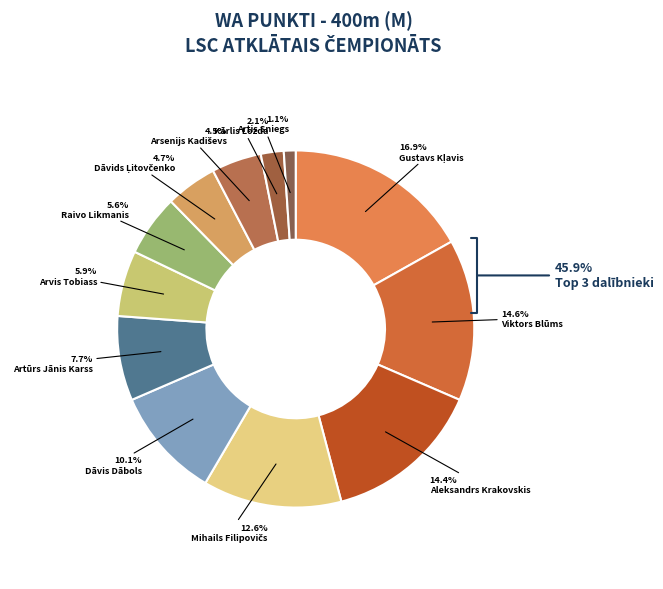

Rank the categories by value from lowest to highest.

Artis Sniegs, Kārlis Lozda, Arsenijs Kadiševs, Dāvids Ļitovčenko, Raivo Likmanis, Arvis Tobiass, Artūrs Jānis Karss, Dāvis Dābols, Mihails Filipovičs, Aleksandrs Krakovskis, Viktors Blūms, Gustavs Kļavis